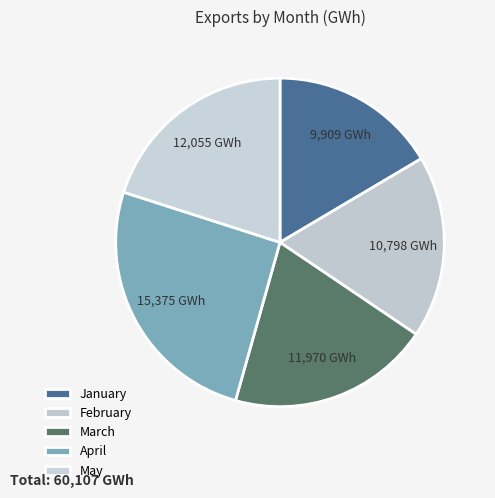

To the nearest percent, what is the difference between the May and February slice percentages?

2%